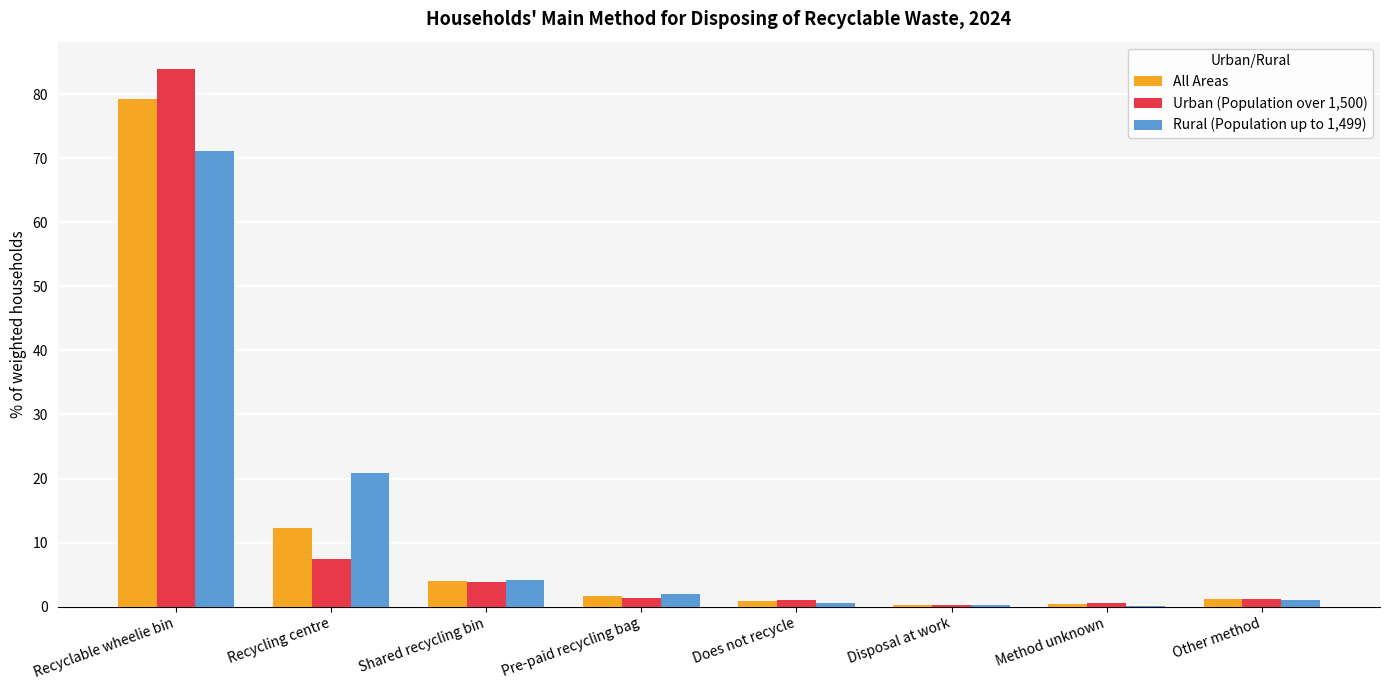

At which category is the sum across all series the highest?

Recyclable wheelie bin